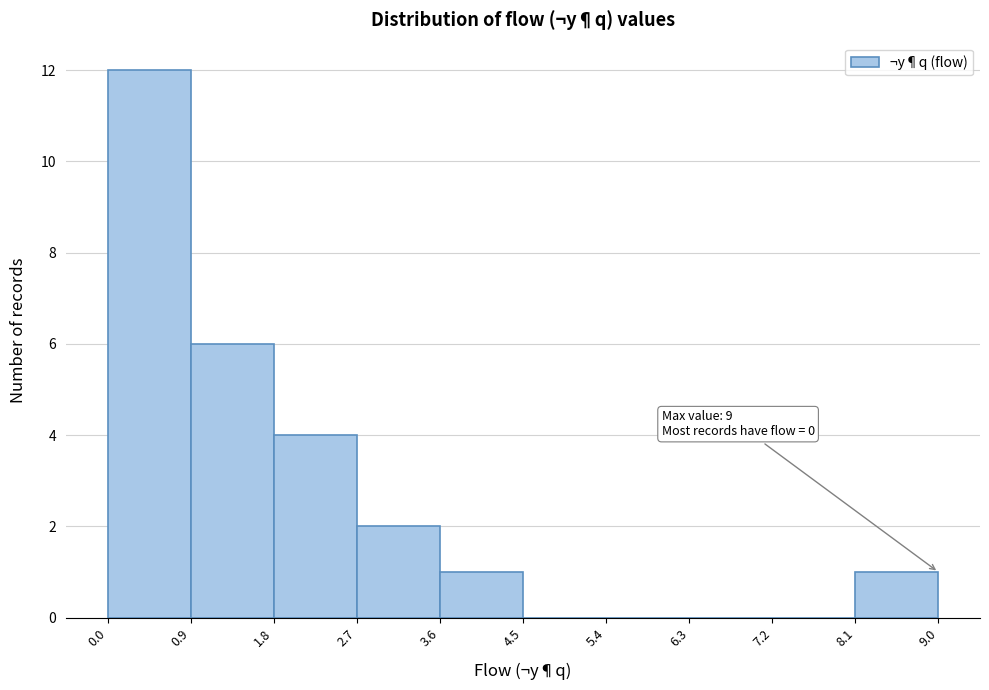

Which range on the x-axis has the tallest bar?

0.0 to 0.9